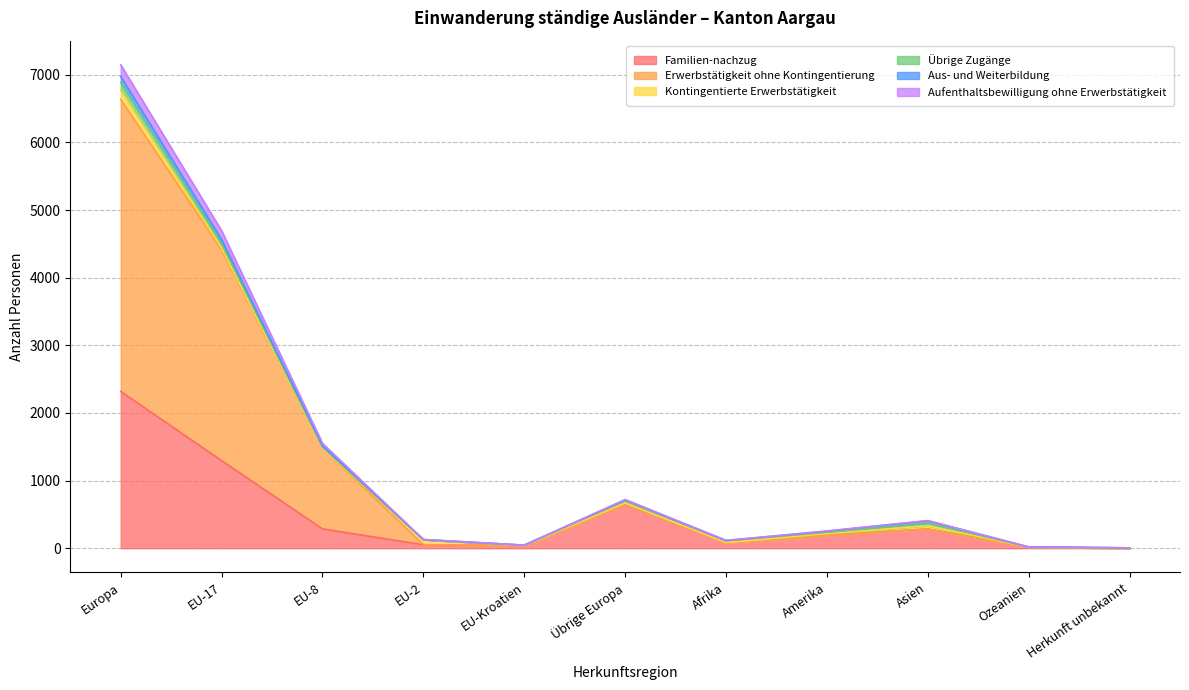

Which label corresponds to the smallest value in the chart?

Herkunft unbekannt